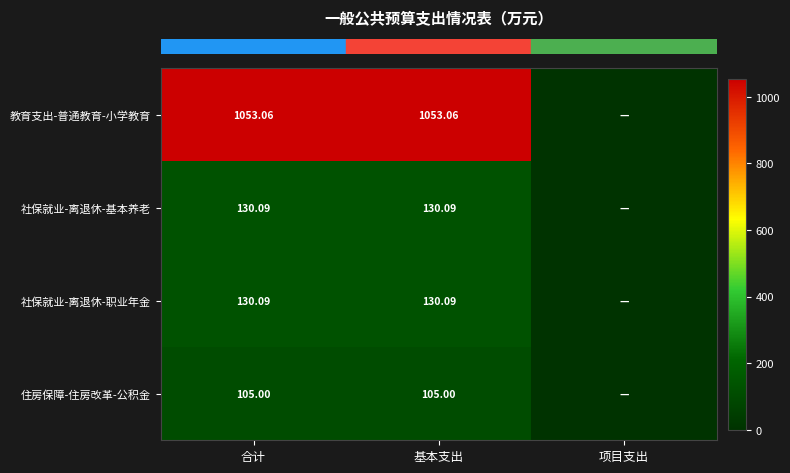

What is the greatest value displayed?

1053.1